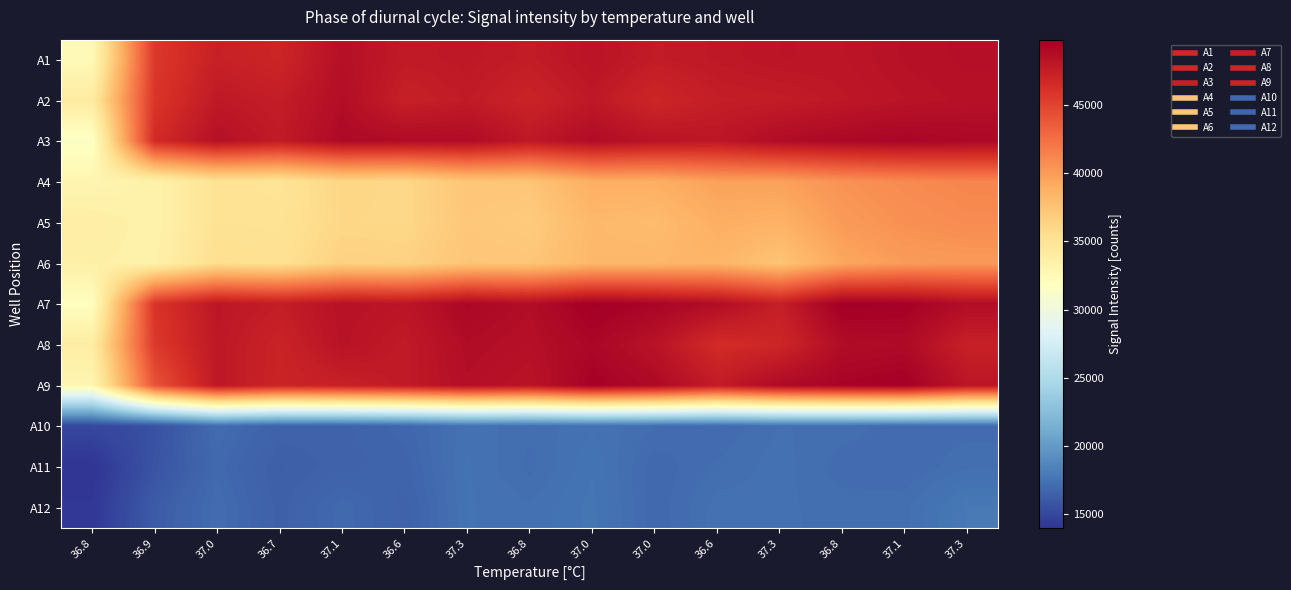

Reading right to left, what are all the values shown in this chart?

A1: 37.3=48618	37.1=48459	36.8=48132	37.3=48153	36.6=47903	37.0=47697	37.0=48263	36.8=47668	37.3=47939	36.6=47778	37.1=48555	36.7=46975	37.0=47341	36.9=45690	36.8=32453
A2: 37.3=48478	37.1=48289	36.8=47964	37.3=47640	36.6=47549	37.0=46919	37.0=47929	36.8=47141	37.3=47745	36.6=47372	37.1=48749	36.7=47590	37.0=47885	36.9=45886	36.8=34105
A3: 37.3=49141	37.1=49377	36.8=49161	37.3=48860	36.6=48053	37.0=48273	37.0=48859	36.8=47959	37.3=48912	36.6=48917	37.1=49044	36.7=47776	37.0=48547	36.9=46603	36.8=31468
A4: 37.3=41244	37.1=40968	36.8=40523	37.3=39723	36.6=39705	37.0=38890	37.0=38884	36.8=37389	37.3=37334	36.6=36027	37.1=36175	36.7=34889	37.0=35044	36.9=33371	36.8=32941
A5: 37.3=40906	37.1=40637	36.8=40099	37.3=38681	36.6=38914	37.0=37996	37.0=38217	36.8=36906	37.3=37208	36.6=36045	37.1=36101	36.7=35056	37.0=35099	36.9=33363	36.8=33849
A6: 37.3=40121	37.1=40024	36.8=39383	37.3=37427	36.6=38449	37.0=38324	37.0=38265	36.8=37311	37.3=37365	36.6=36408	37.1=36490	36.7=35249	37.0=35466	36.9=33467	36.8=33583
A7: 37.3=48759	37.1=49637	36.8=49830	37.3=47468	36.6=48744	37.0=49392	37.0=49776	36.8=48748	37.3=49187	36.6=48147	37.1=48423	36.7=47585	37.0=48059	36.9=45975	36.8=31936
A8: 37.3=47337	37.1=48972	36.8=48818	37.3=46910	36.6=46530	37.0=48343	37.0=49238	36.8=48555	37.3=48822	36.6=47781	37.1=48339	36.7=47135	37.0=47991	36.9=45632	36.8=33927
A9: 37.3=48127	37.1=49719	36.8=49463	37.3=48980	36.6=47707	37.0=49027	37.0=49607	36.8=48260	37.3=48658	36.6=47797	37.1=47367	36.7=47065	37.0=47996	36.9=44110	36.8=32888
A10: 37.3=17089	37.1=17084	36.8=17236	37.3=17311	36.6=17028	37.0=17165	37.0=17415	36.8=17208	37.3=17387	36.6=16803	37.1=16554	36.7=16563	37.0=17115	36.9=15537	36.8=14983
A11: 37.3=17261	37.1=17031	36.8=17066	37.3=17376	36.6=17177	37.0=16913	37.0=17572	36.8=17102	37.3=17470	36.6=16662	37.1=16531	36.7=16306	37.0=16950	36.9=15685	36.8=13933
A12: 37.3=17874	37.1=17245	36.8=17239	37.3=17329	36.6=17377	37.0=16905	37.0=17629	36.8=17336	37.3=17455	36.6=16510	37.1=16963	36.7=16381	37.0=17142	36.9=16136	36.8=14107